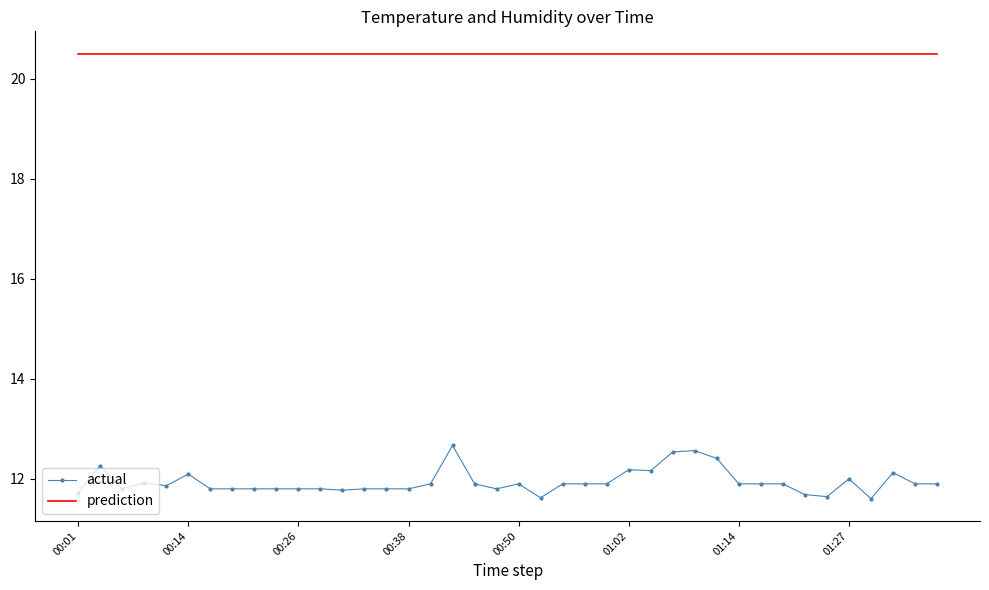

True or false: actual and prediction cross at least once.

False